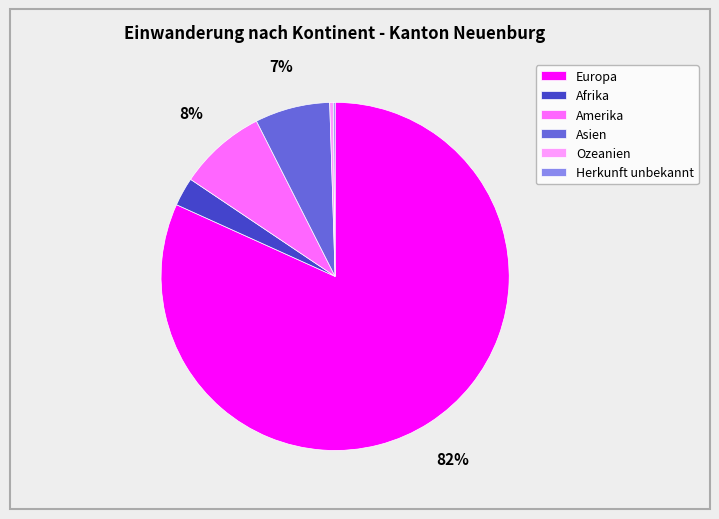

Does any single category account for the majority?

Yes